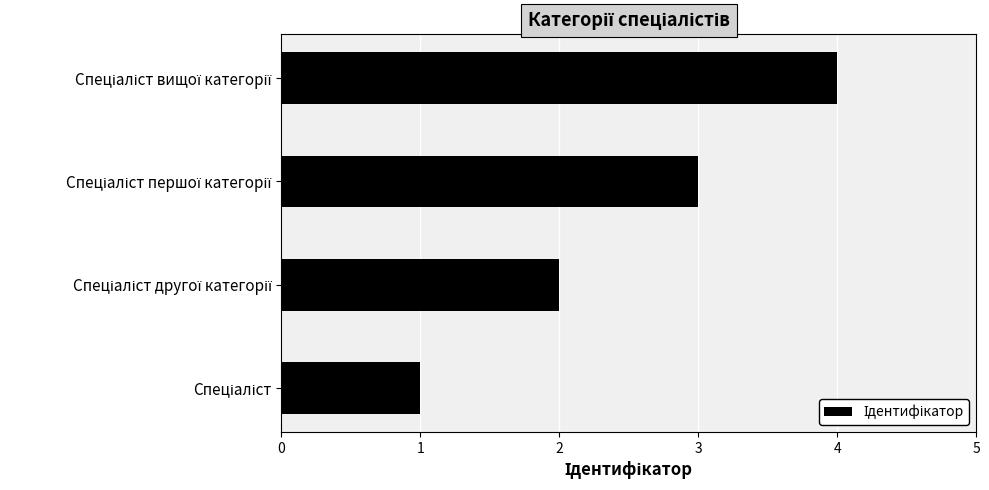

What is the difference between the maximum and minimum values?

3